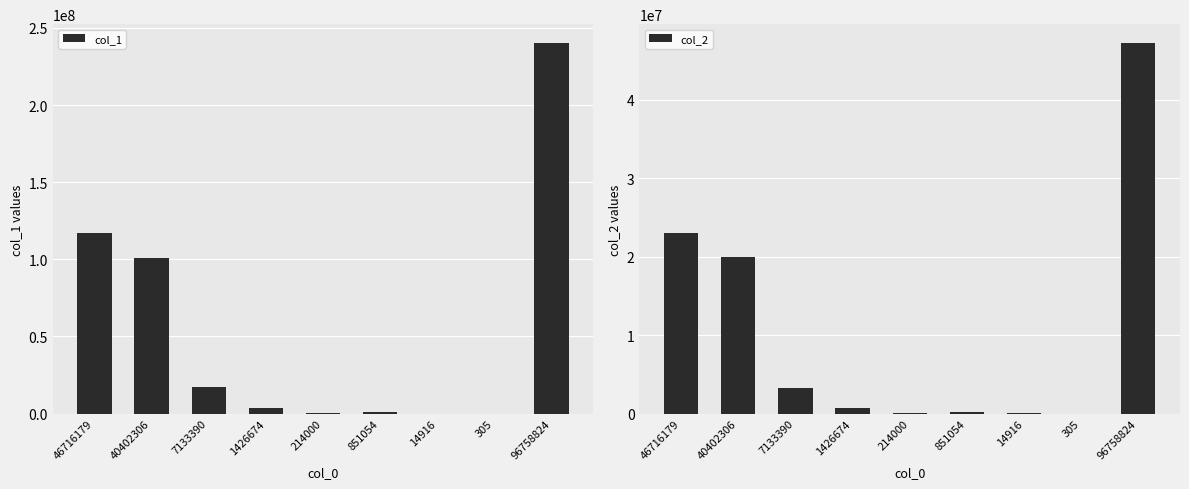

The value of col_2 at 96758824 is 47271804. True or false?

True